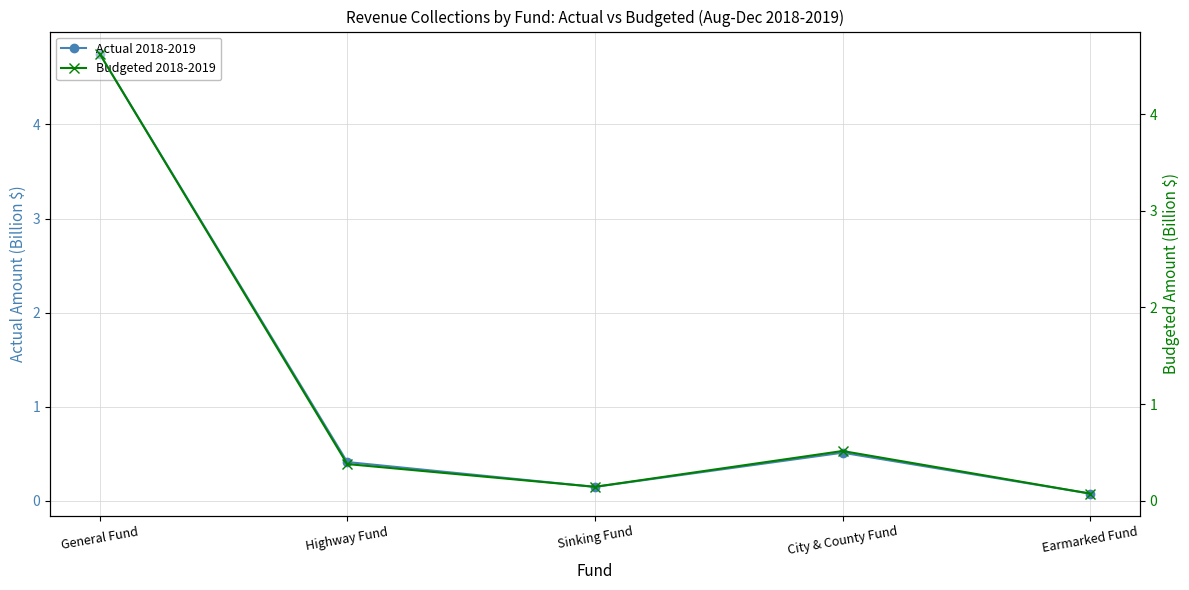

What are all the series names shown in the legend?

Actual 2018-2019, Budgeted 2018-2019